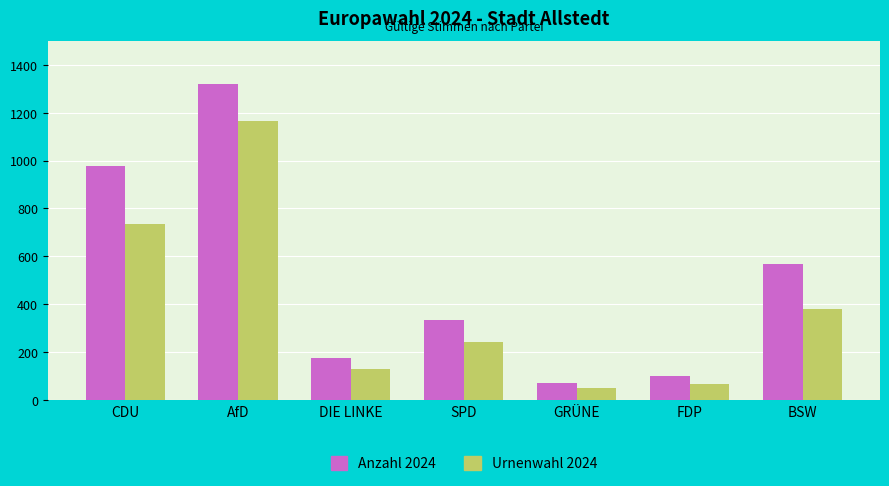

What is the minimum value shown in the chart?

52